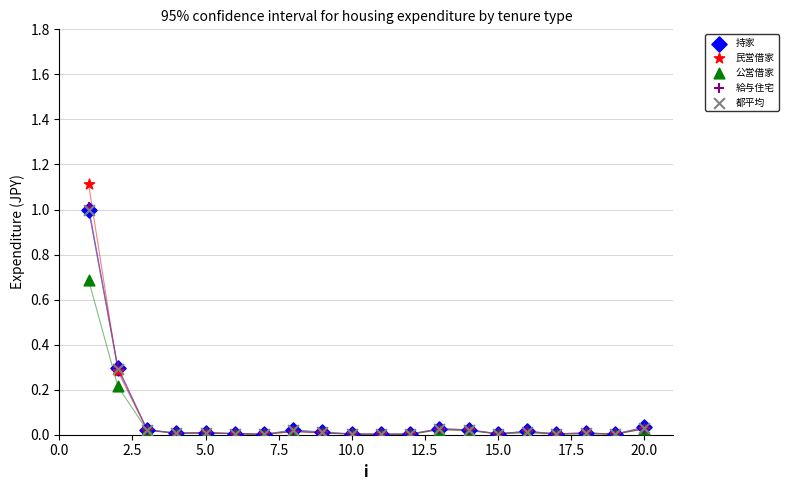

Which series reaches the maximum Y coordinate?

民営借家